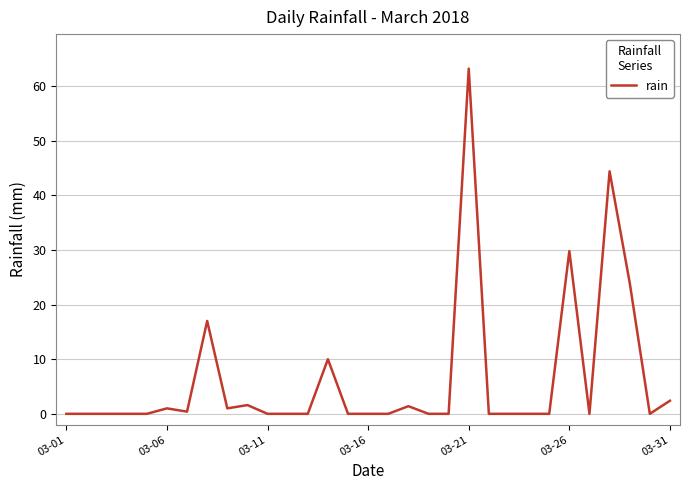

What is the difference between the maximum and minimum values?

63.2